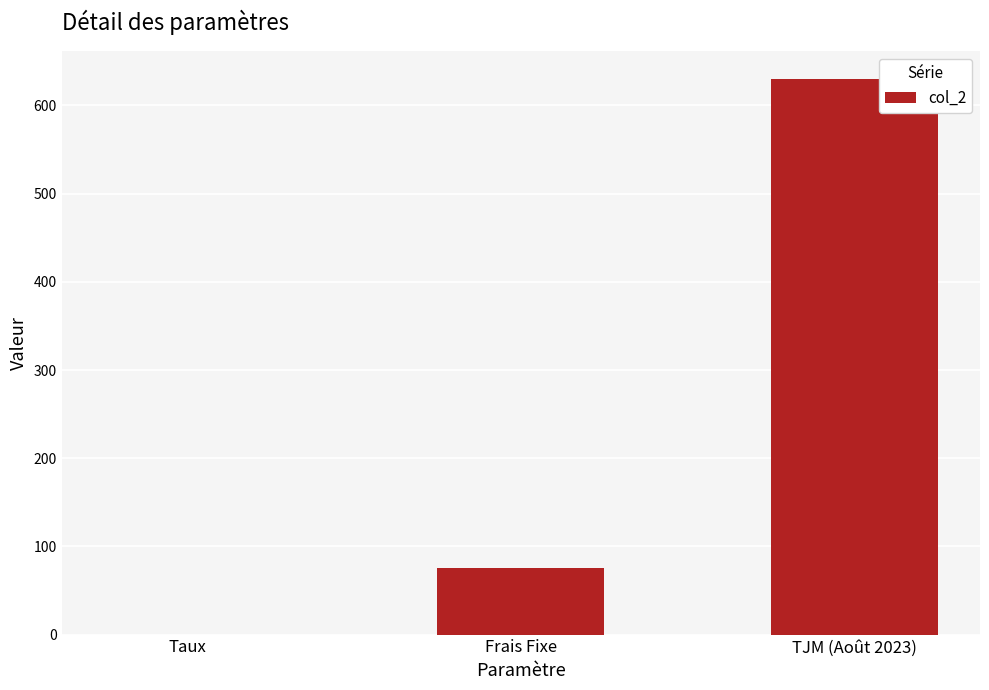

What is the approximate value at Frais Fixe?

75.0